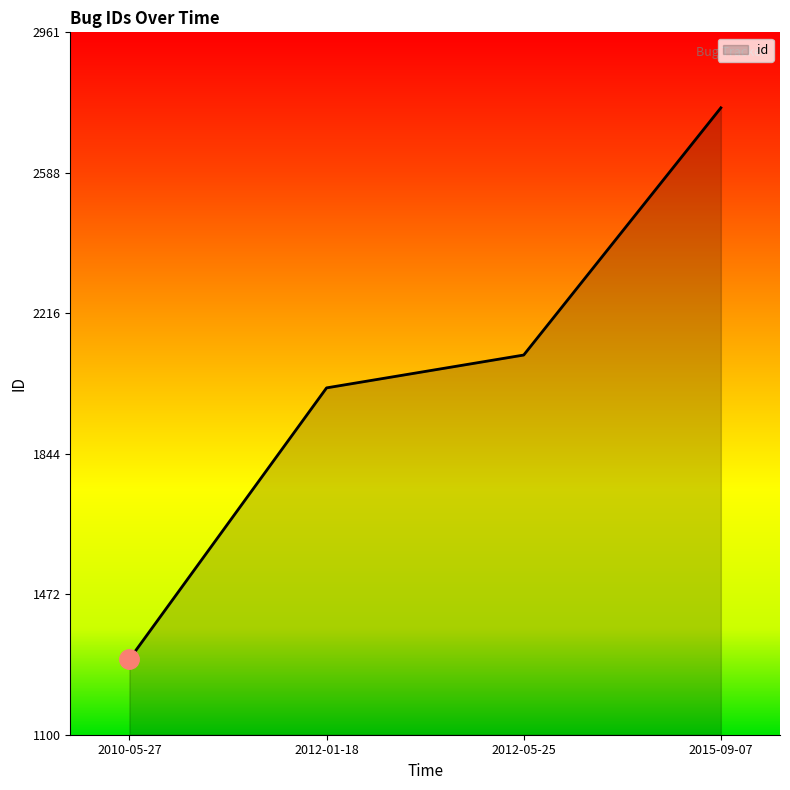

Reading left to right, list all the values displayed in this chart.

1300	2019	2106	2761